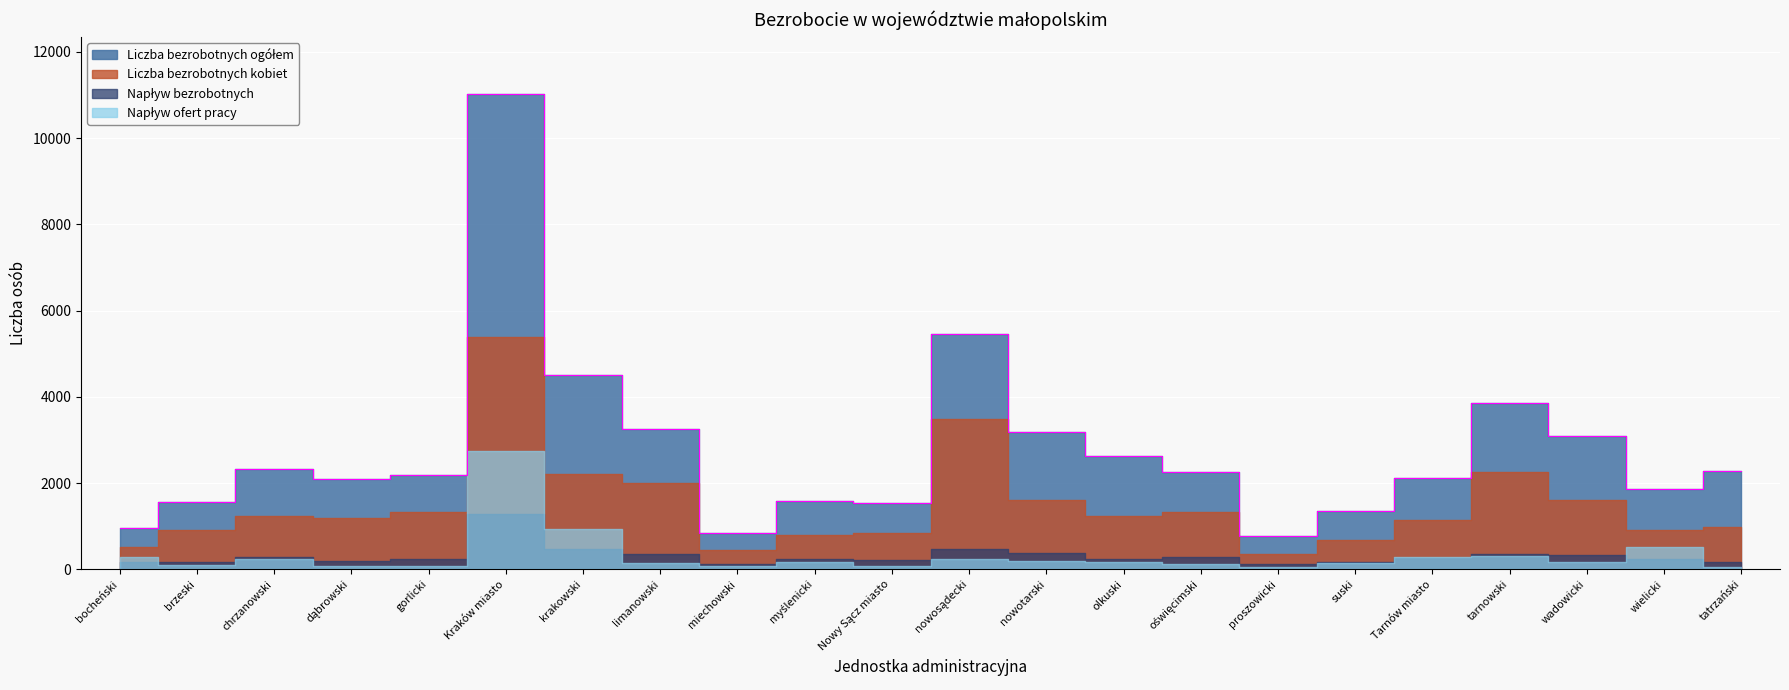

True or false: Liczba bezrobotnych kobiet has more than 0 interior local peaks.

True